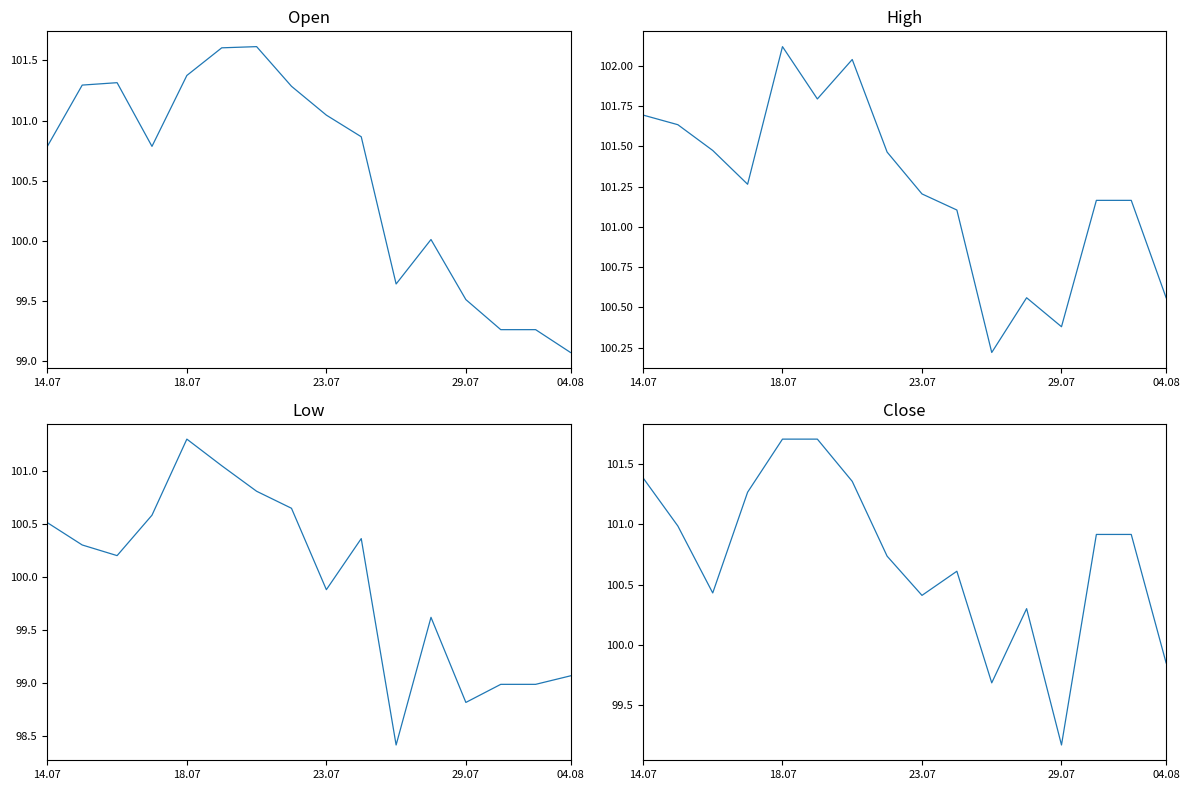

What is the difference between the highest and lowest values at 29.07?

1.6